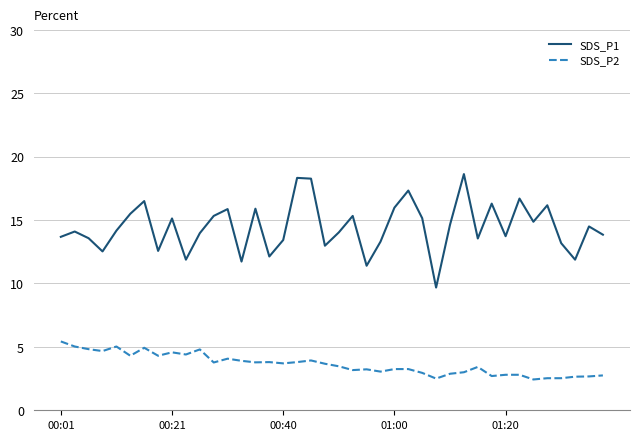

List the series in order of their peak value, highest first.

SDS_P1, SDS_P2